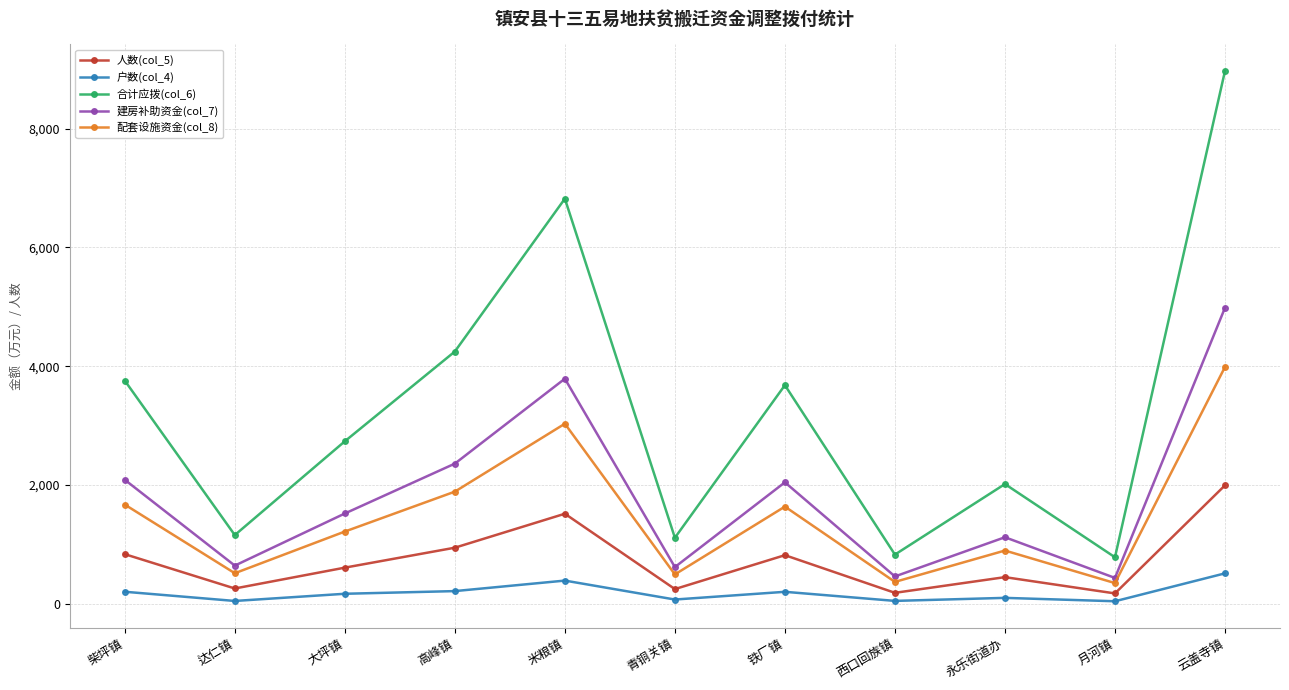

What is the label of the 7th point from the left?

铁厂镇